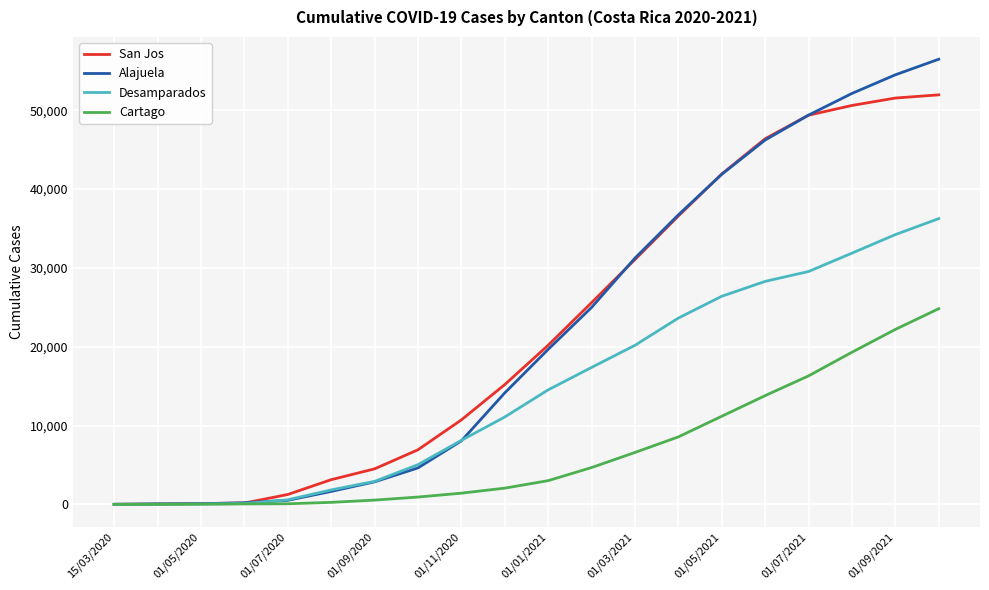

How many lines are shown in the chart?

4